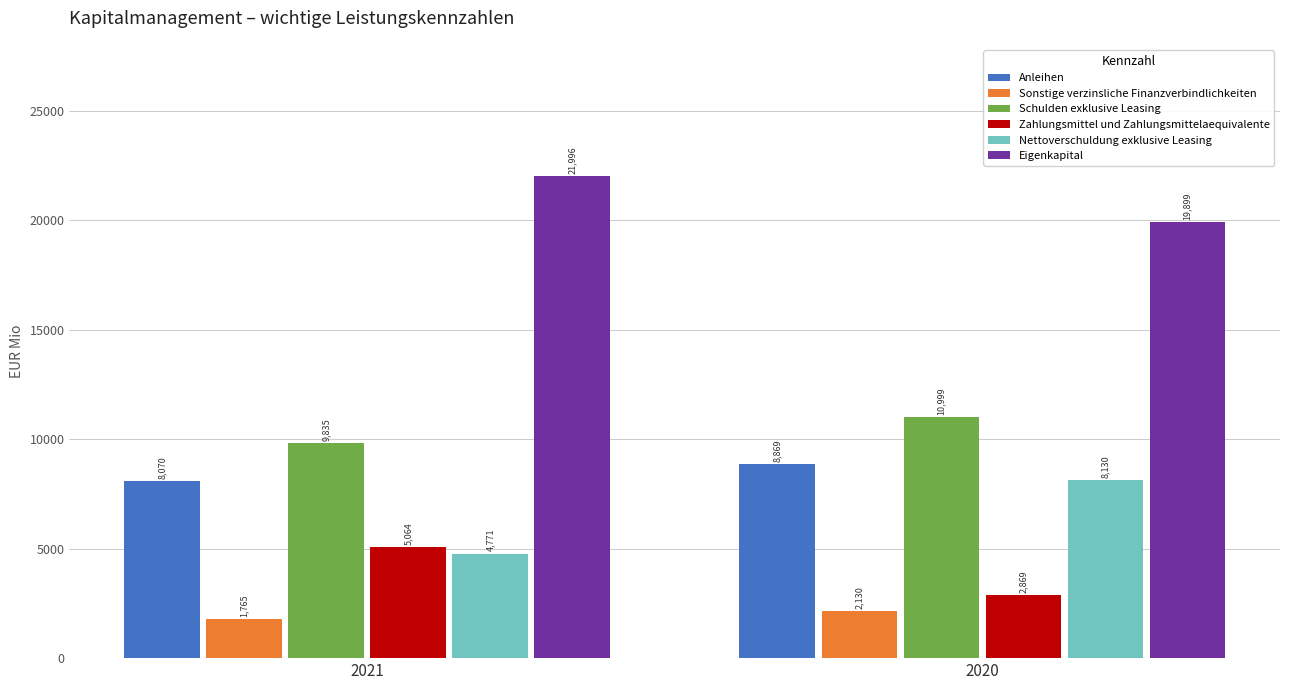

True or false: Sonstige verzinsliche Finanzverbindlichkeiten has a value of 1765 at 2021.

True